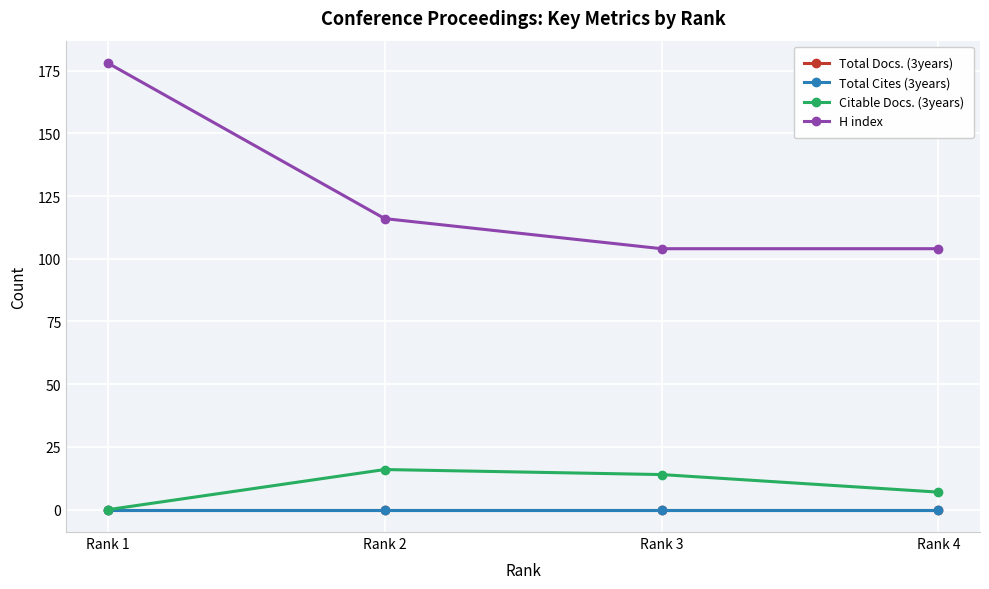

True or false: Total Docs. (3years) and Total Cites (3years) cross at least once.

False